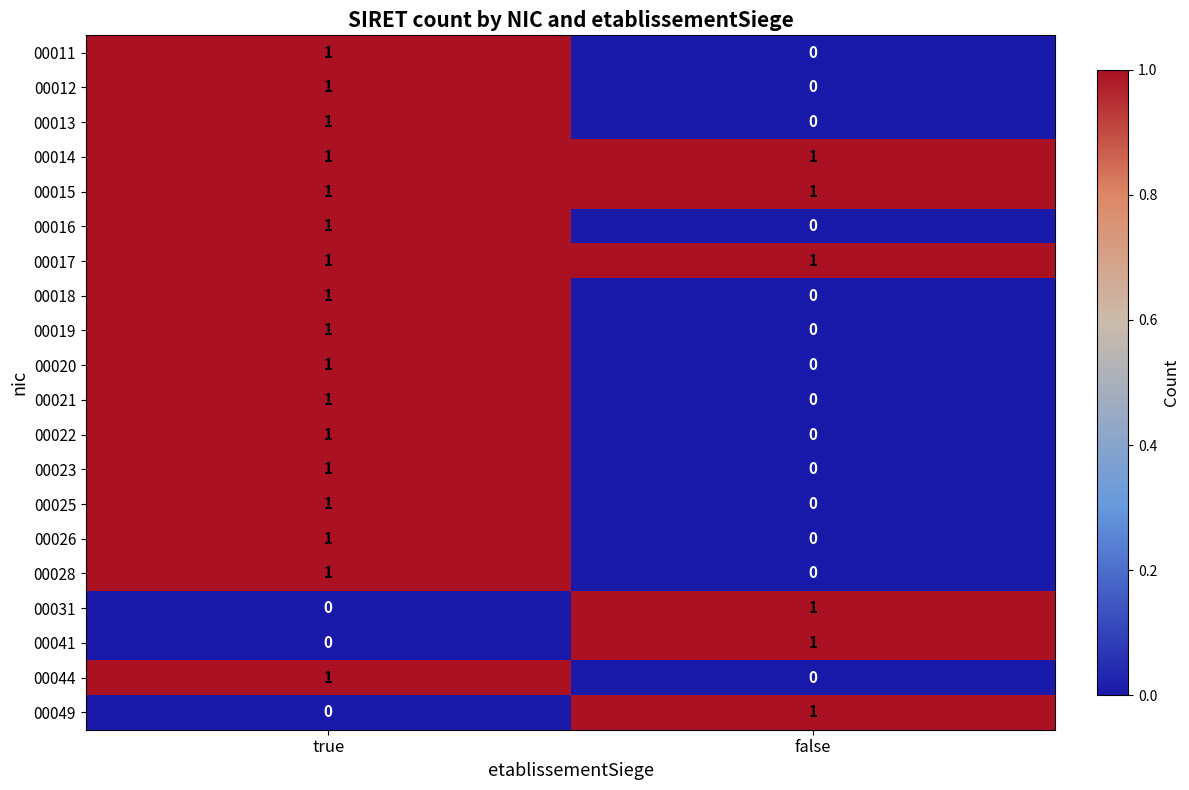

At which category is the sum across all series the highest?

true